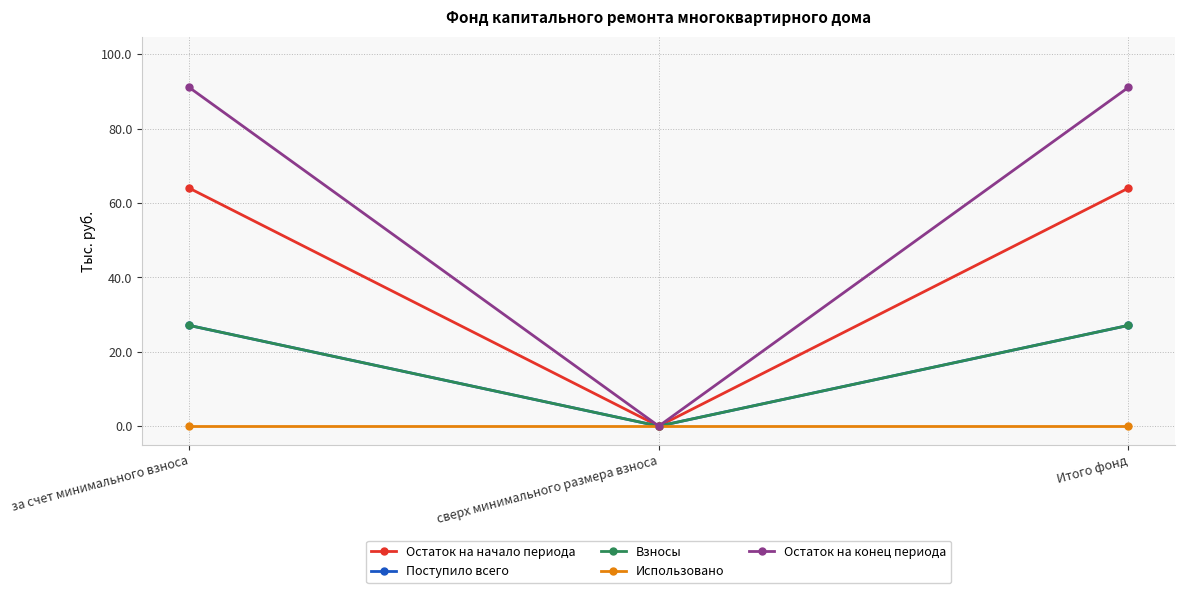

Which has a higher value, за счет минимального взноса or сверх минимального размера взноса?

за счет минимального взноса